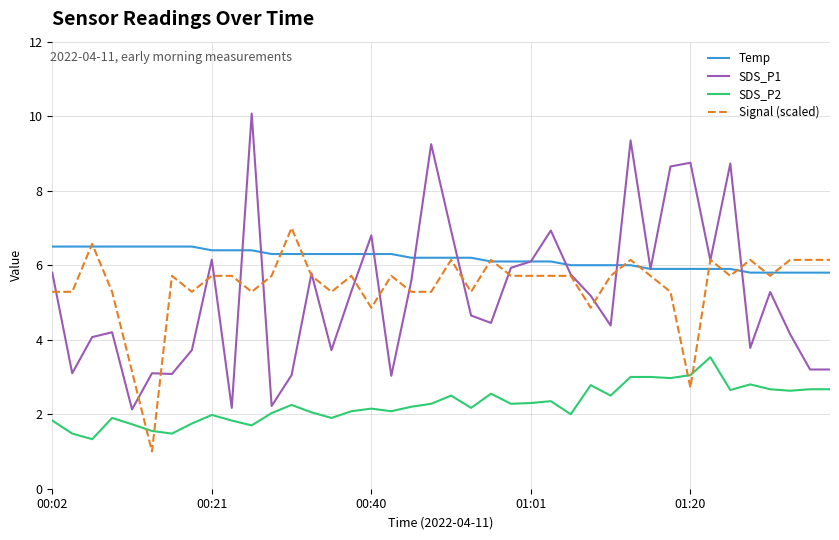

True or false: SDS_P2 and Temp cross at least once.

False